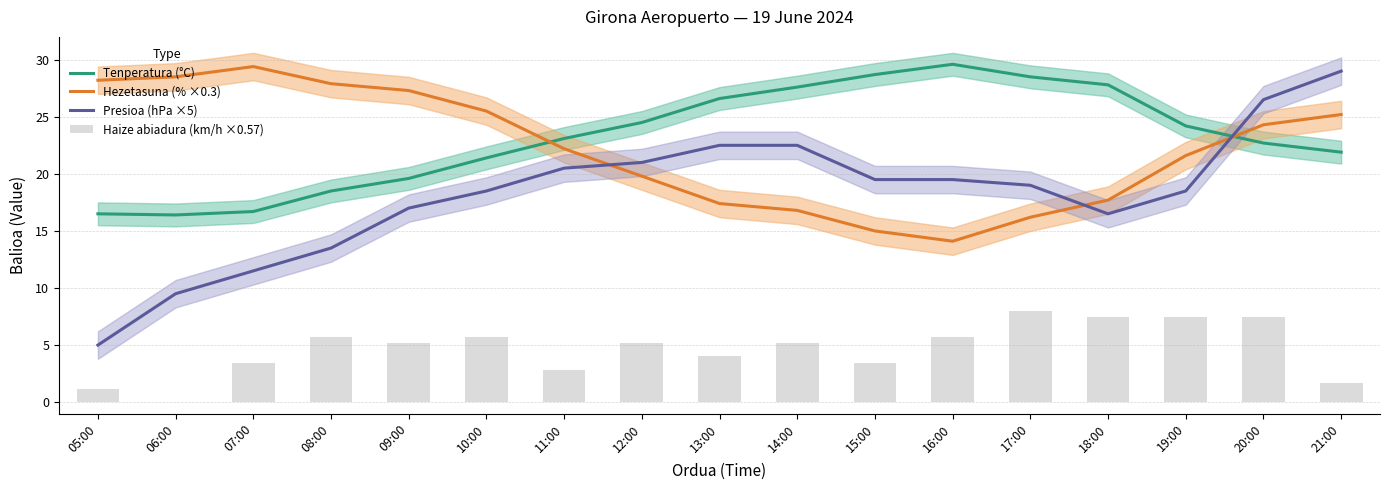

Reading right to left, transcribe all the data shown in this chart.

Tenperatura (°C): 21.9	22.7	24.2	27.8	28.5	29.6	28.7	27.6	26.6	24.5	23.1	21.4	19.6	18.5	16.7	16.4	16.5
Hezetasuna (% ×0.3): 25.2	24.3	21.6	17.7	16.2	14.1	15.0	16.8	17.4	19.8	22.2	25.5	27.3	27.9	29.4	28.5	28.2
Presioa (hPa ×5): 29.0	26.5	18.5	16.5	19.0	19.5	19.5	22.5	22.5	21.0	20.5	18.5	17.0	13.5	11.5	9.5	5.0
Haize abiadura (km/h ×0.57): 1.7	7.4	7.4	7.4	8.0	5.7	3.4	5.1	4.0	5.1	2.9	5.7	5.1	5.7	3.4	0.0	1.1